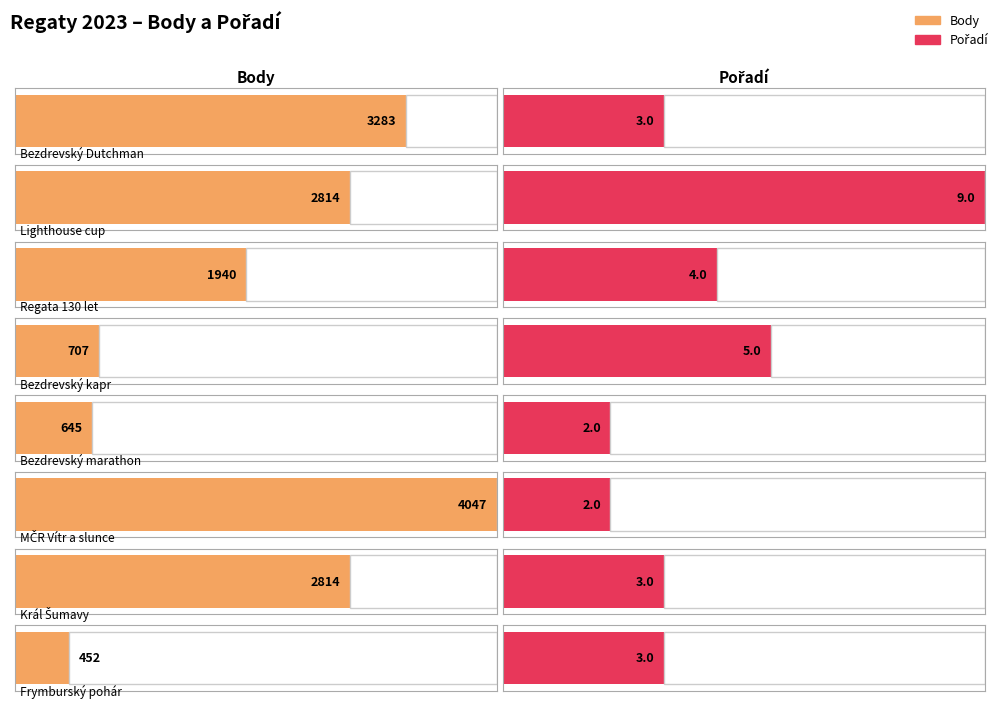

What are all the series names shown in the legend?

Body, Pořadí